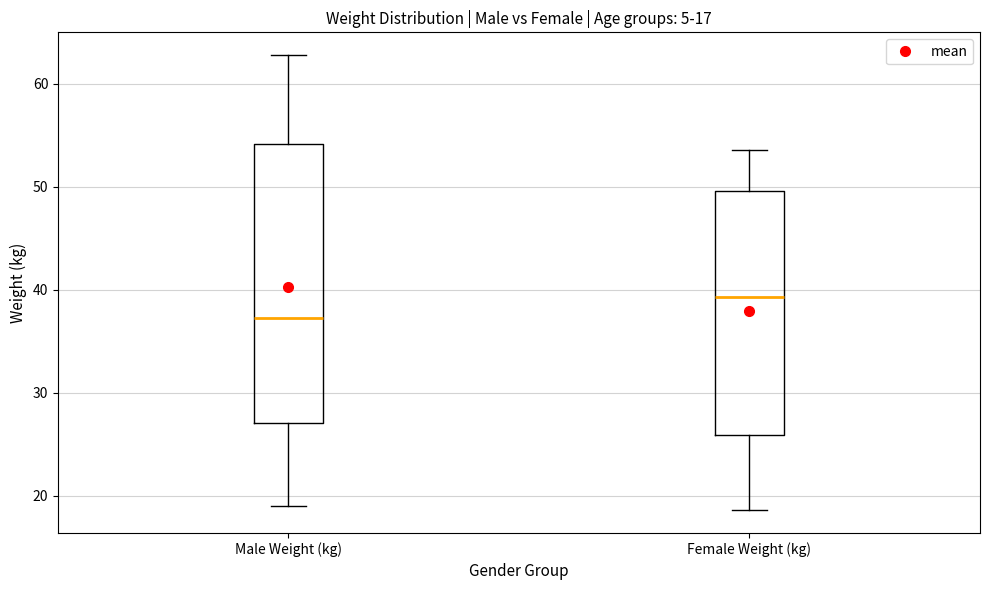

Which box is the tallest, from its lower edge to its upper edge?

Male Weight (kg)